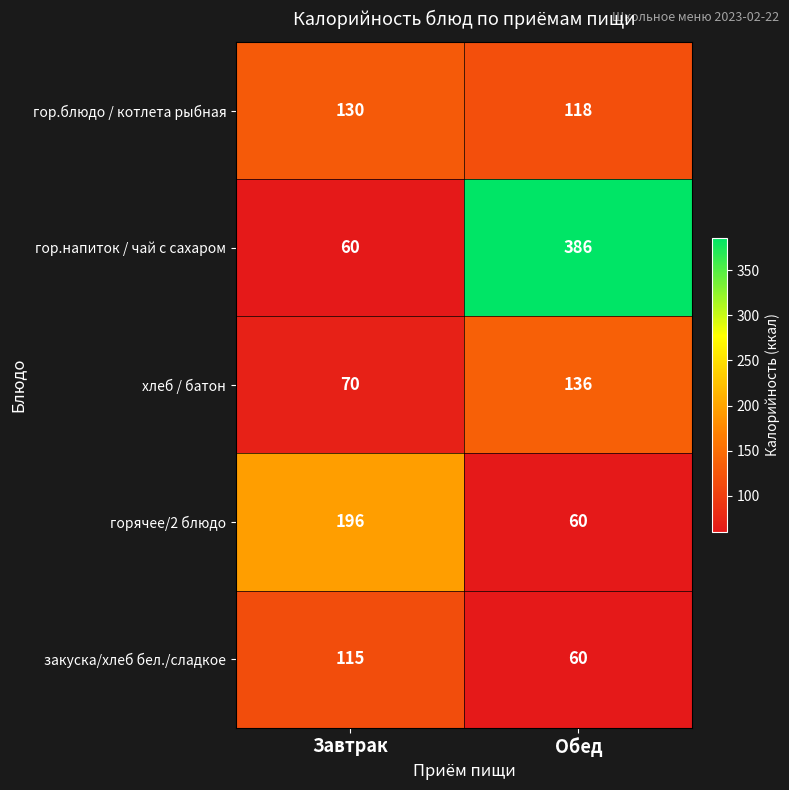

Which series has the largest total across all categories?

гор.напиток / чай с сахаром